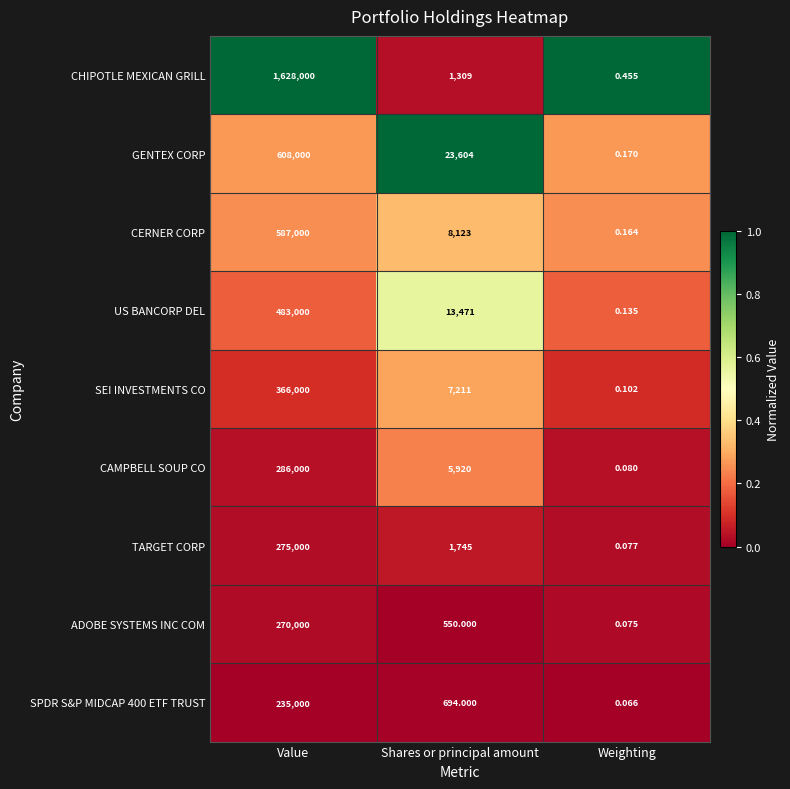

Which series has the largest range (max minus min)?

CHIPOTLE MEXICAN GRILL